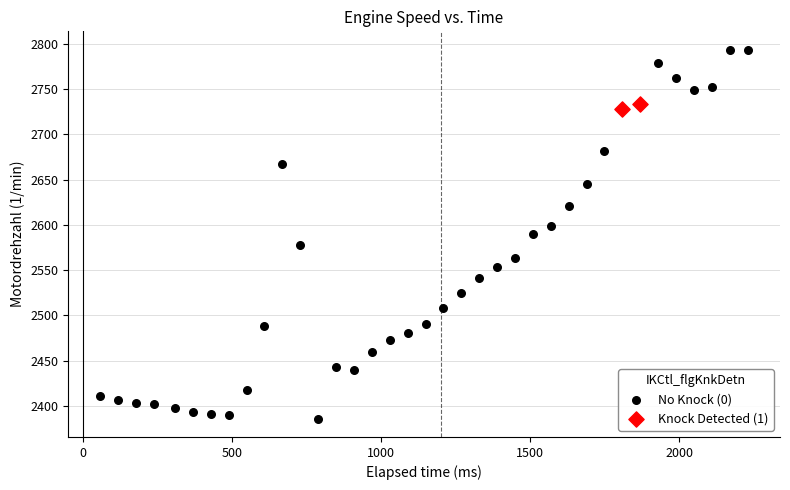

What are all the series names shown in the legend?

No Knock (0), Knock Detected (1)